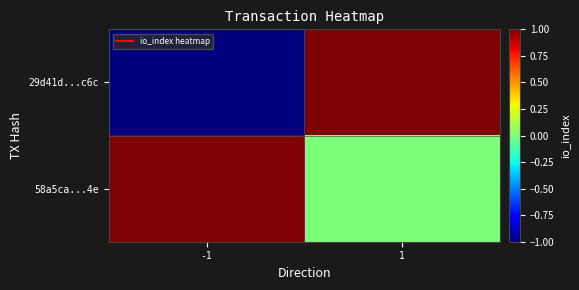

Reading right to left, list all the values displayed in this chart.

29d41d...c6c: 1=1	-1=-1
58a5ca...4e: 1=0	-1=1